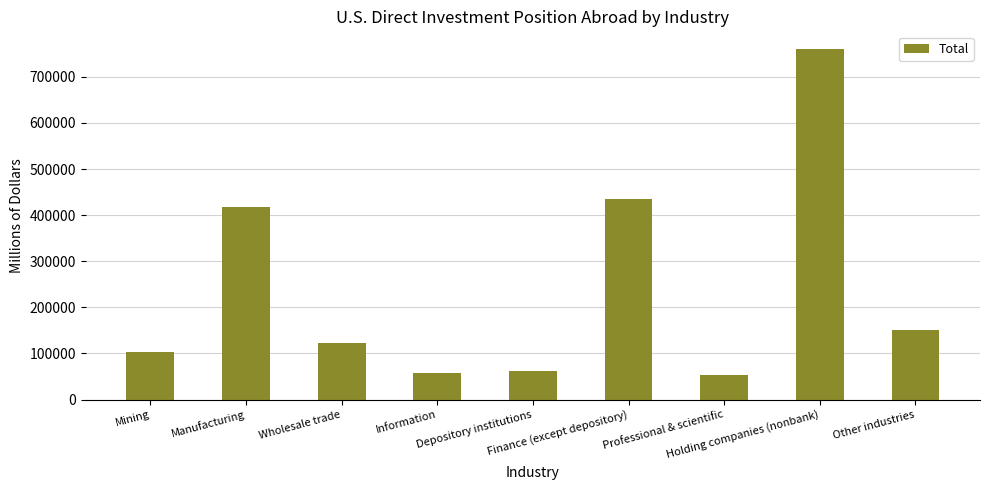

What is the label of the 8th bar from the right?

Manufacturing